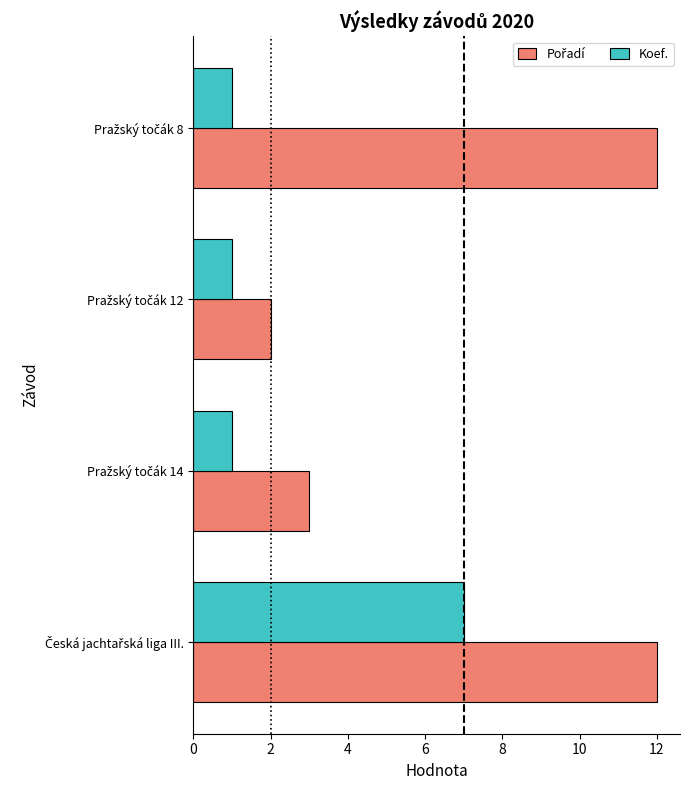

What is the maximum value shown in the chart?

12